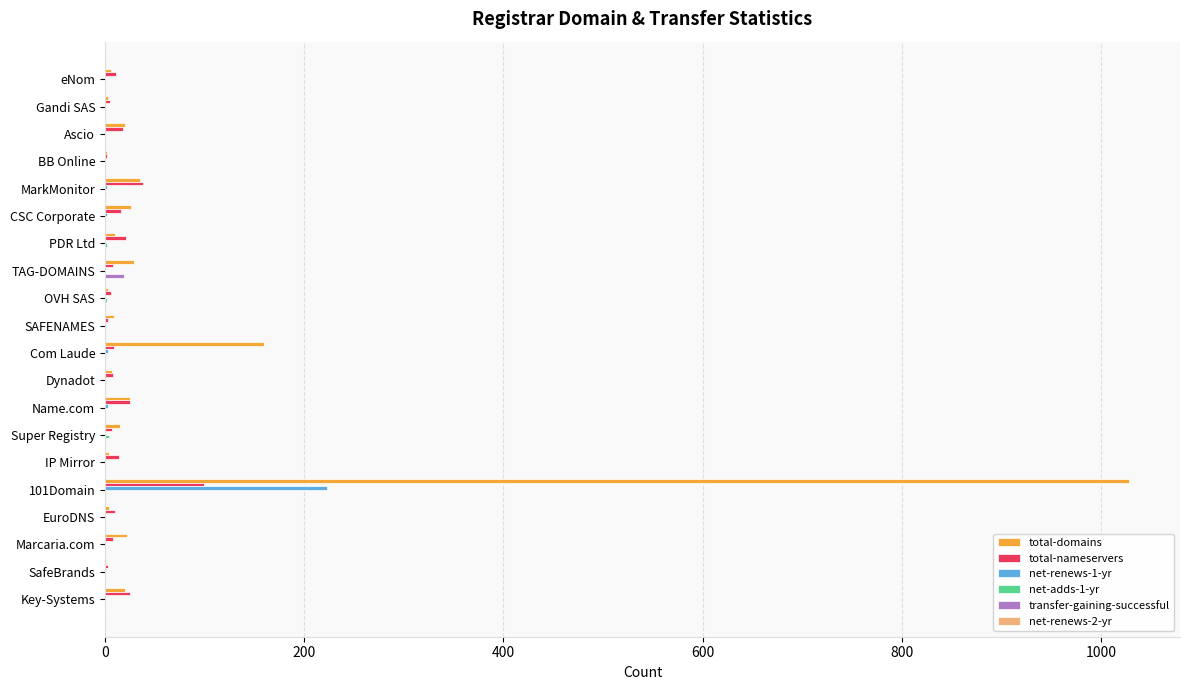

Between Com Laude and Key-Systems, which series saw the biggest shift?

total-domains